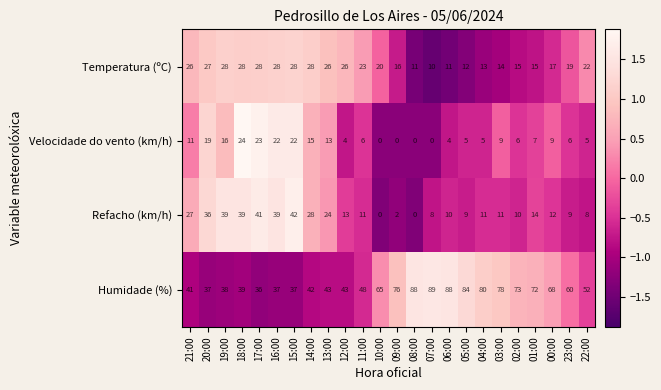

How many series are shown in this chart?

4